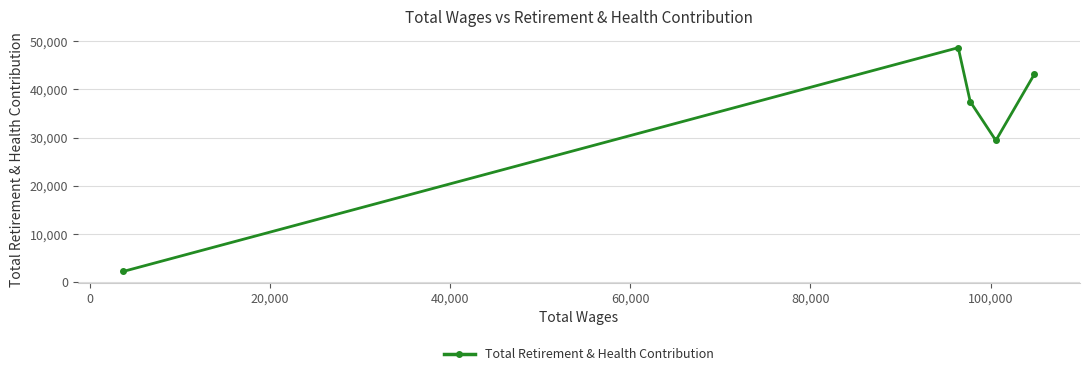

What is the difference between the maximum and minimum values?

46438